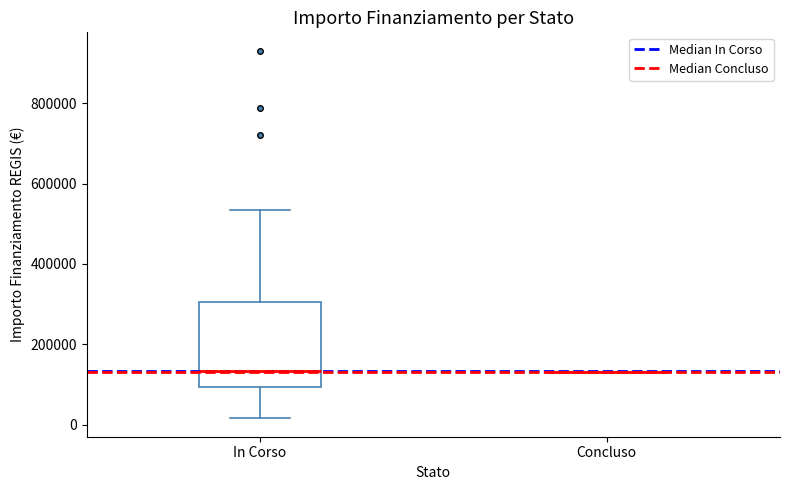

Reading left to right, read every box against the y-axis: the position of its median line, the range the box covers, and the ends of its whiskers. The values are not printed on the chart, so give them approximately, as read against the axis.

In Corso: median 140000, box 100000 to 300000, whiskers 20000 to 540000
Concluso: box collapsed to a line at 140000, whiskers 140000 to 140000